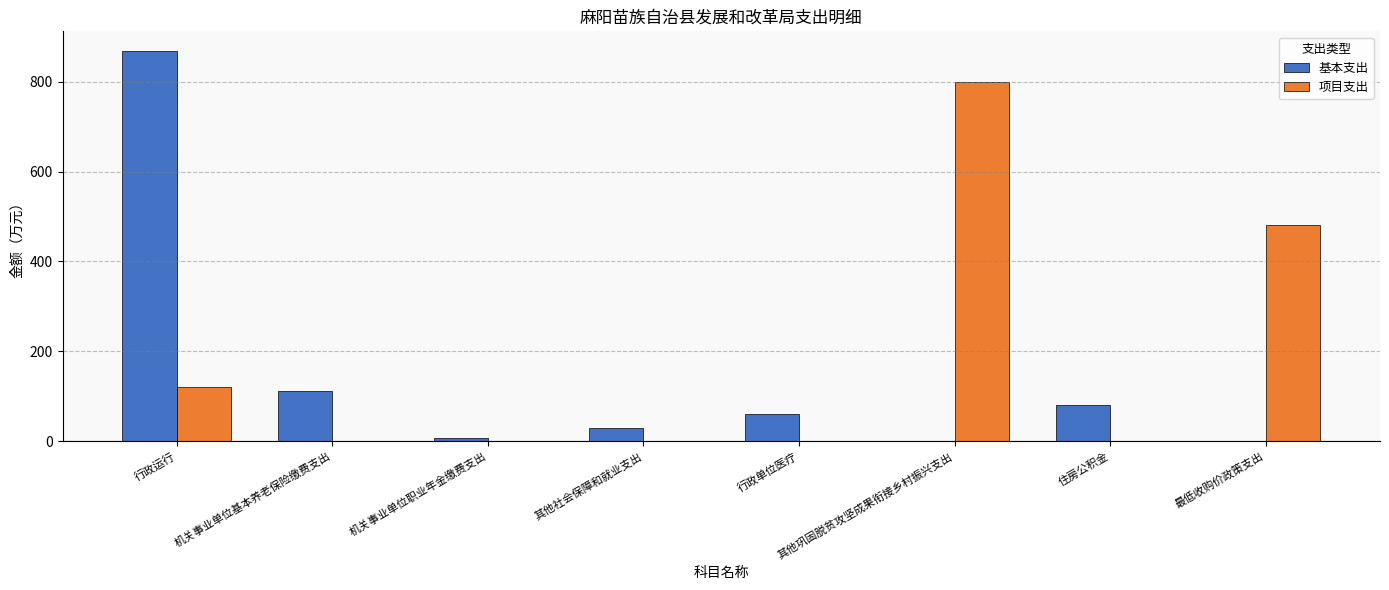

True or false: 项目支出 has a value of 1182.2 at 其他巩固脱贫攻坚成果衔接乡村振兴支出.

False